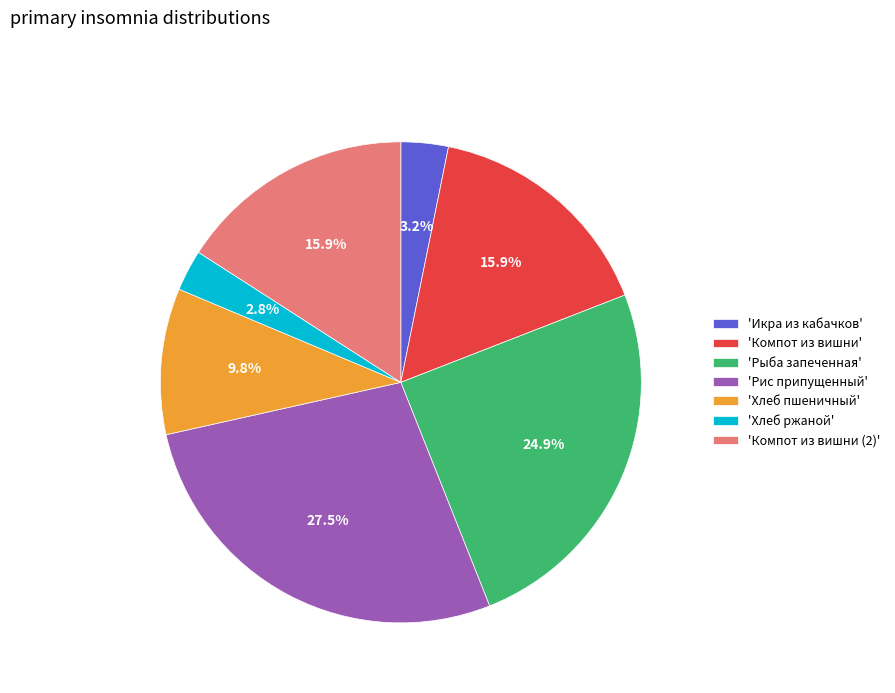

Between 'Рыба запеченная' and 'Компот из вишни (2)', which is larger?

'Рыба запеченная'